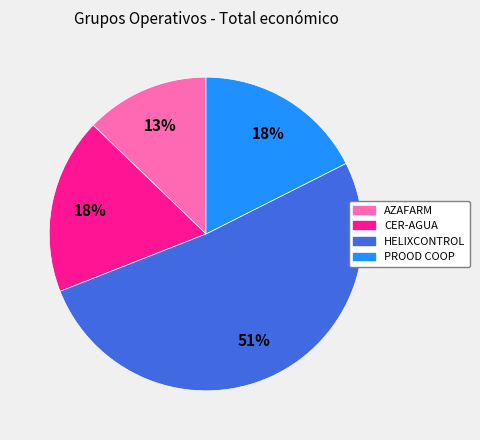

How many segments does this pie chart have?

4